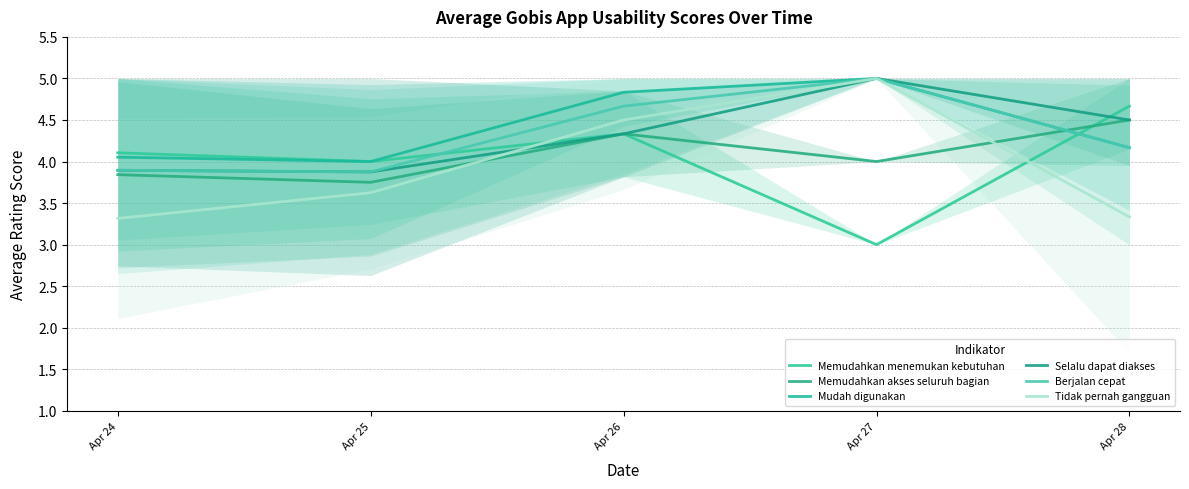

Is this an area chart (filled region under the line)?

No